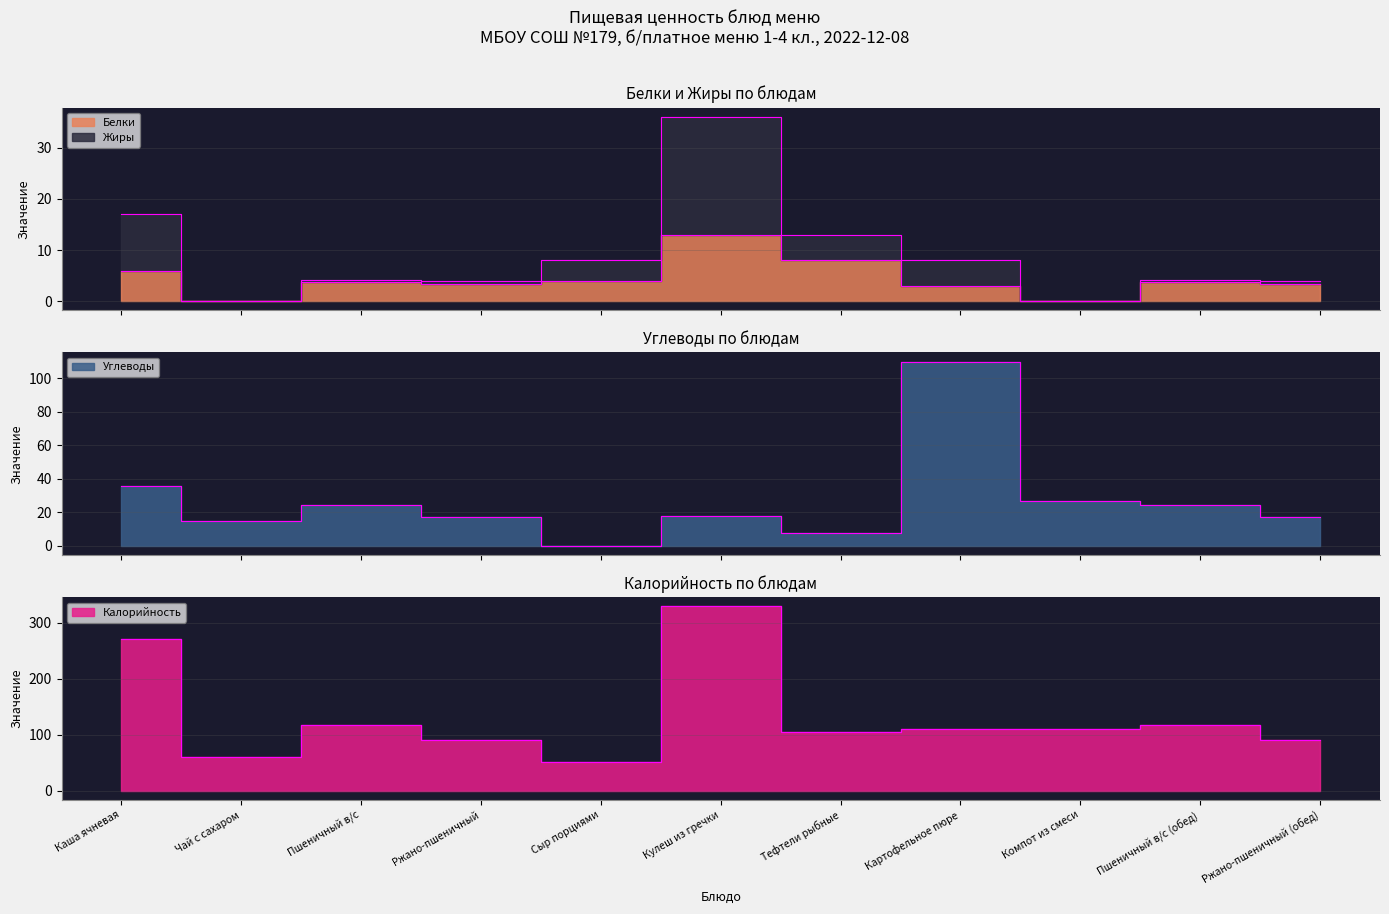

Reading left to right, what are all the values shown in this chart?

Белки: 6.0	0.0	3.8	3.3	4.0	13.0	8.0	3.0	0.0	3.8	3.3
Жиры: 17.0	0.0	4.2	3.9	8.0	36.0	13.0	8.0	0.0	4.2	3.9
Углеводы: 36.0	15.0	24.6	17.0	0.0	18.0	8.0	110.0	27.0	24.6	17.0
Калорийность: 271.0	60.0	117.5	90.5	52.0	329.0	104.0	110.0	110.0	117.5	90.5